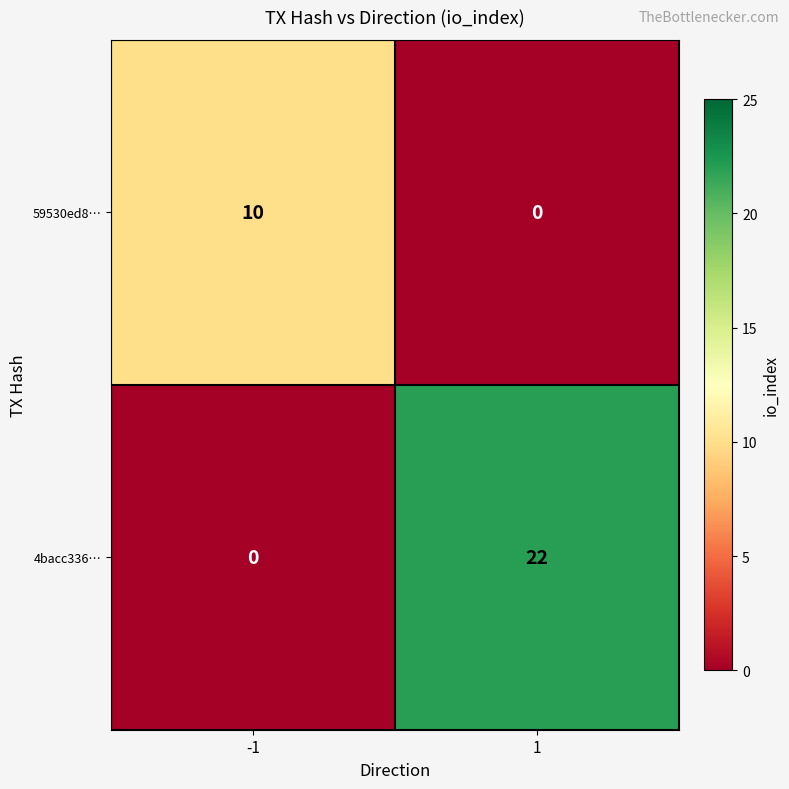

Reading left to right, what are all the values shown in this chart?

59530ed8…: -1=10	1=0
4bacc336…: -1=0	1=22